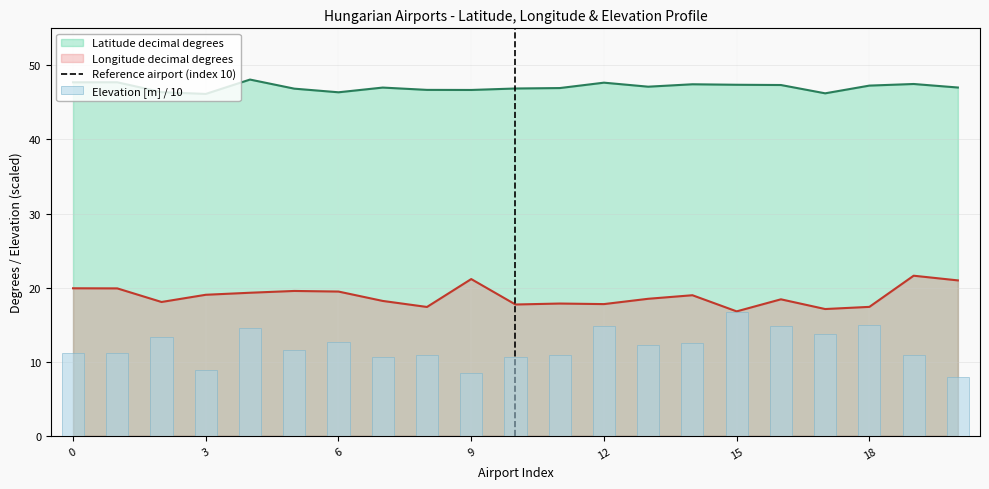

How many data points in Latitude decimal degrees are less than 47?

9